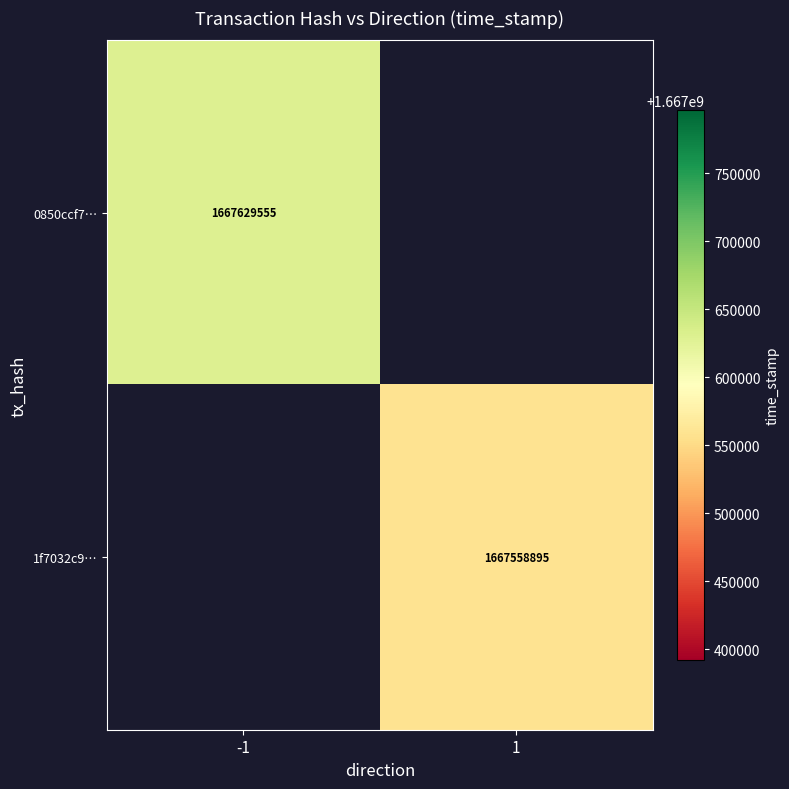

Count the number of categories in the chart.

2